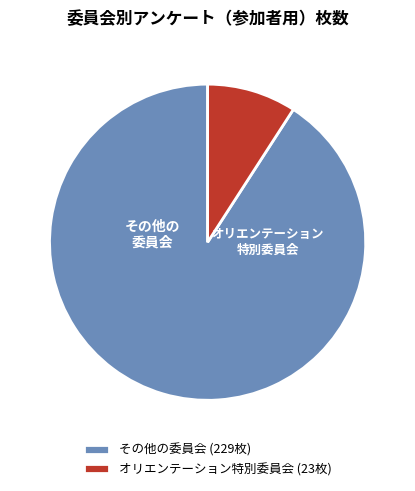

Rank the categories by value from lowest to highest.

オリエンテーション特別委員会 (23枚), その他の委員会 (229枚)